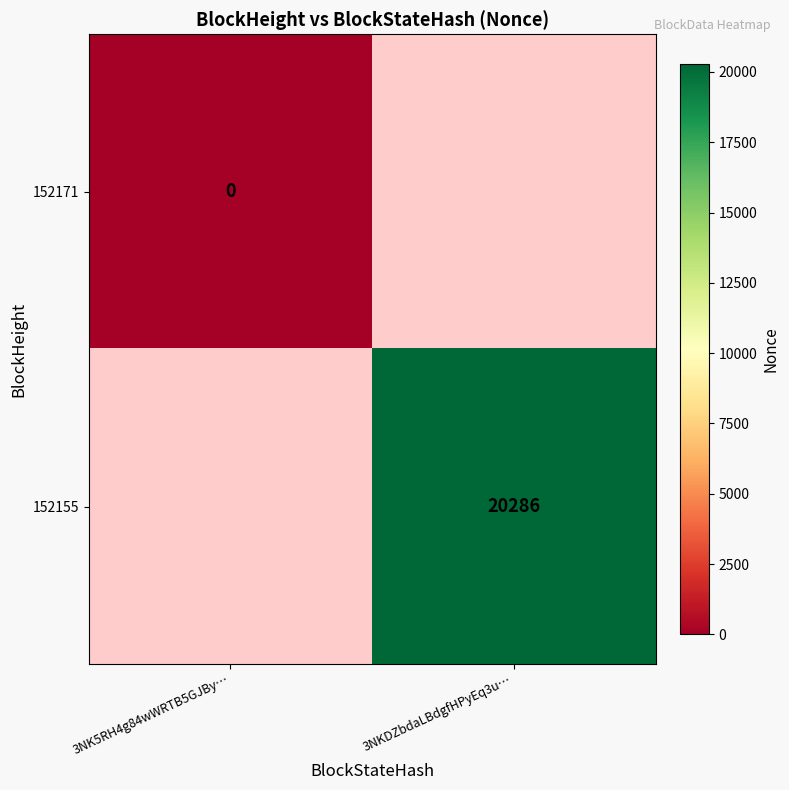

At how many categories does at least one series exceed 8059?

1